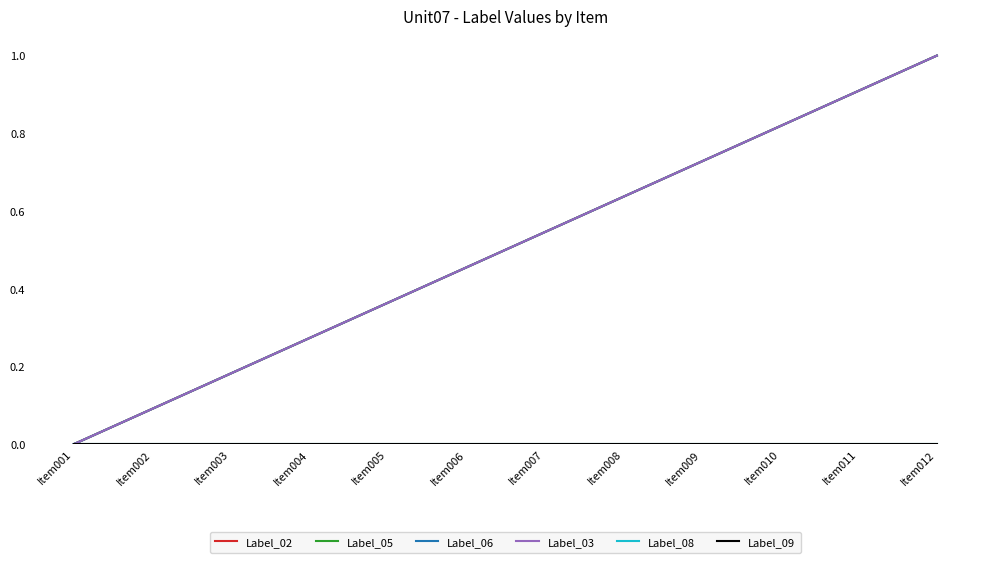

Is this an area chart (filled region under the line)?

No